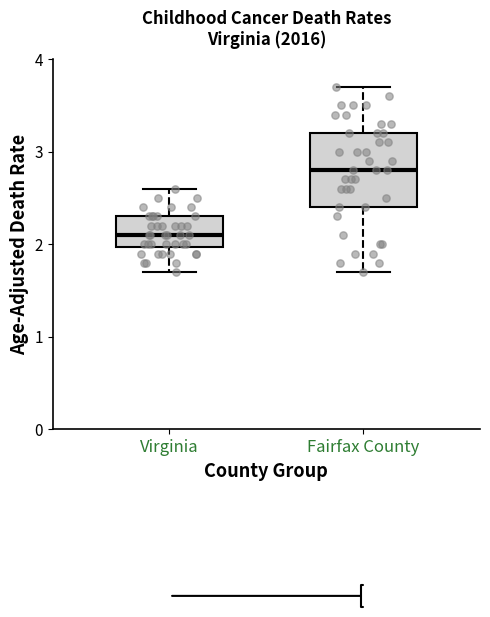

Which box is the tallest, from its lower edge to its upper edge?

Fairfax County